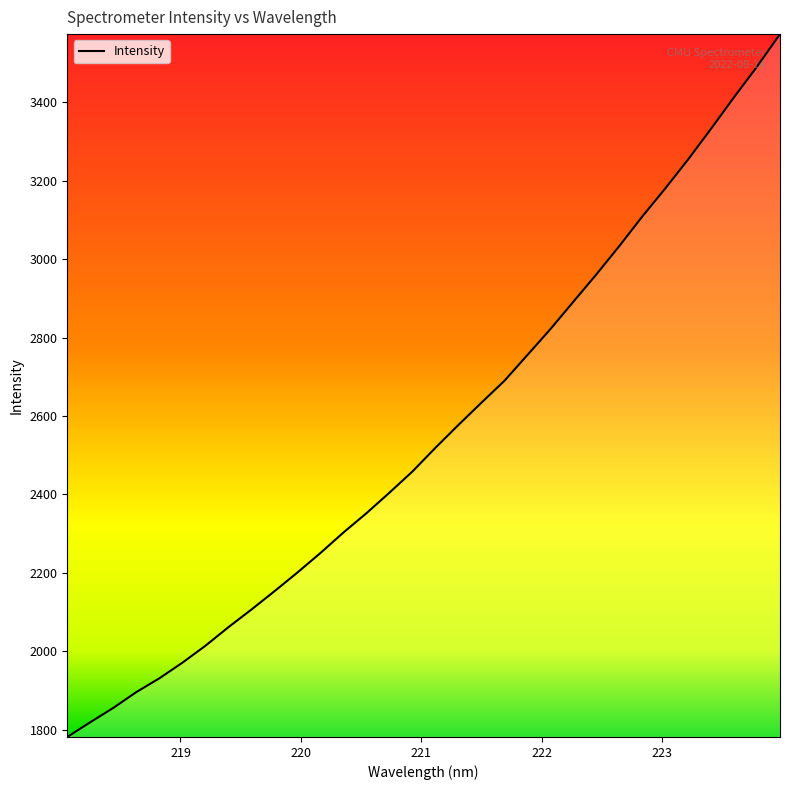

What is the maximum value shown in the chart?

3574.1